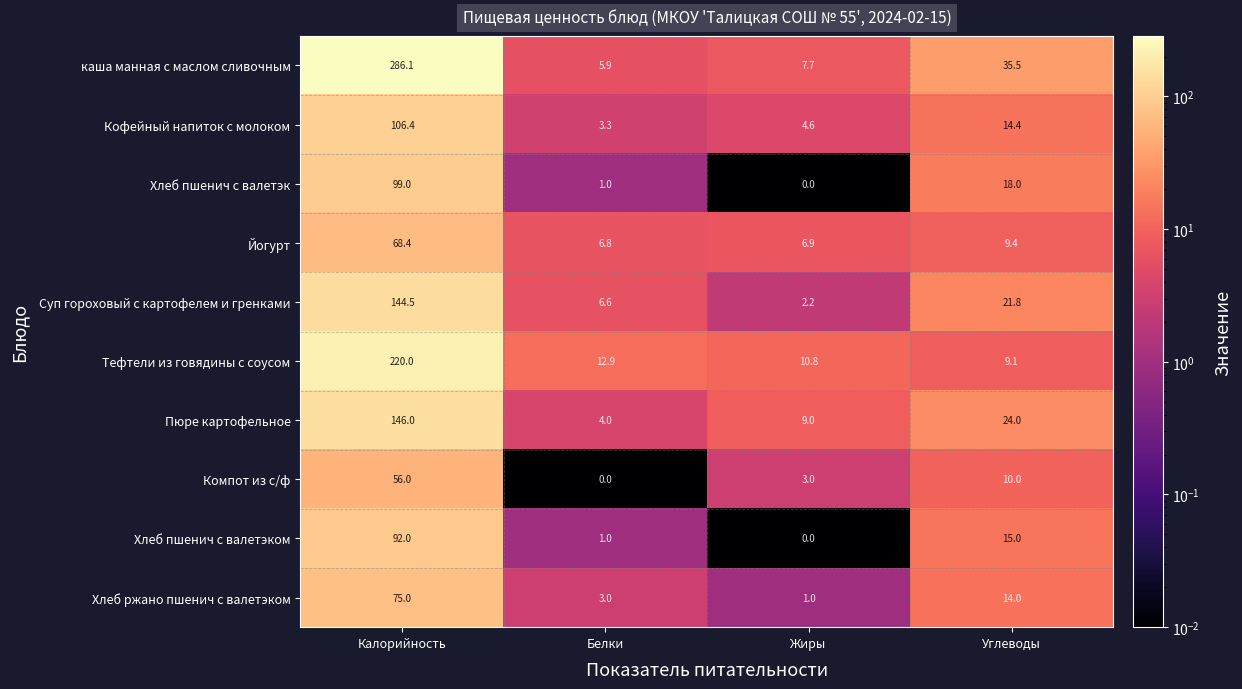

What is the sum of the Компот из с/ф values at Белки and Углеводы?

10.0